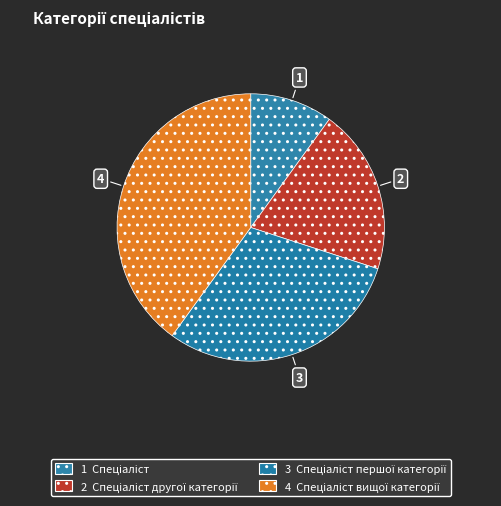

How many segments does this pie chart have?

4